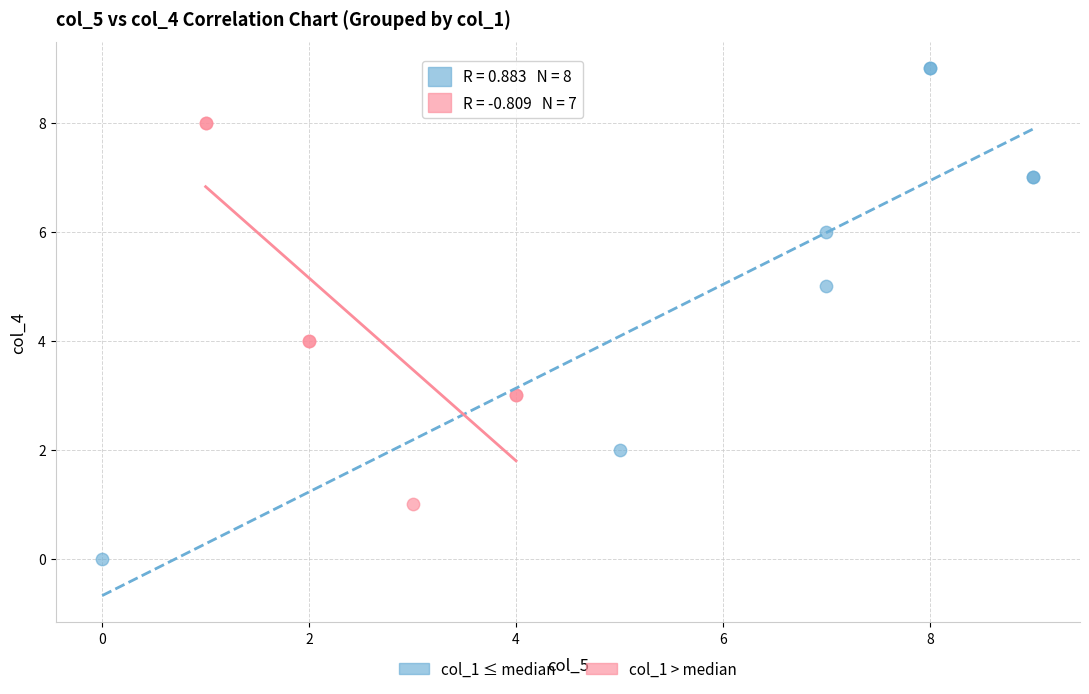

Which series has the largest Y range (max minus min)?

col_1 ≤ median